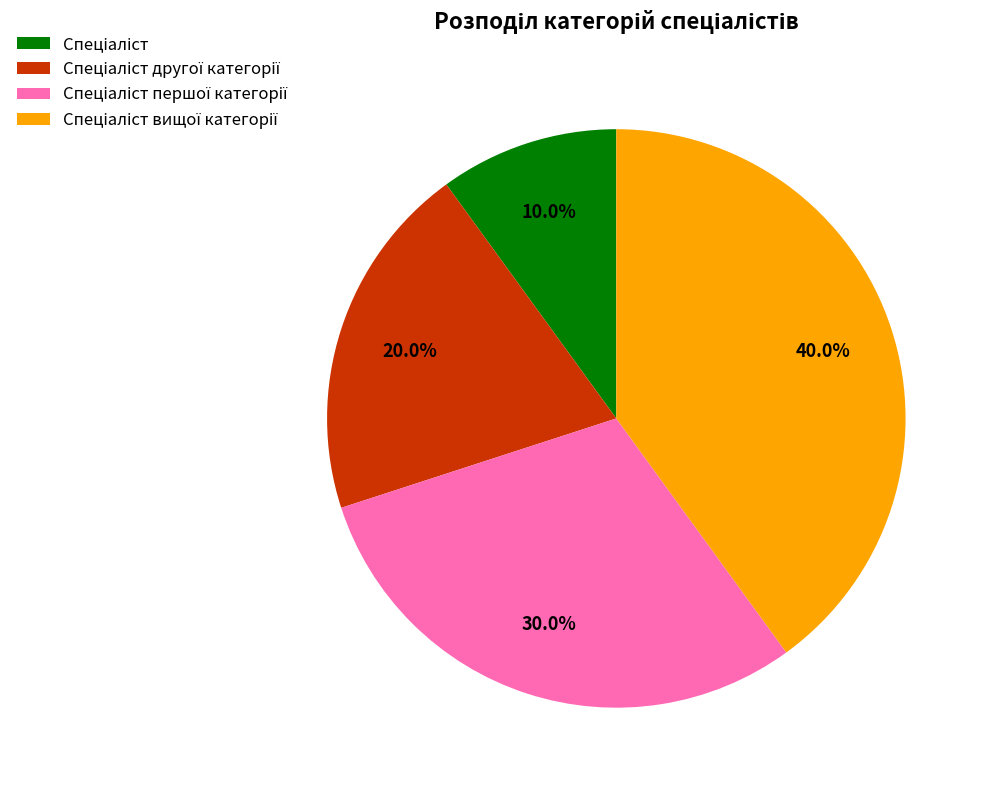

To the nearest percent, what is the average slice percentage?

25%